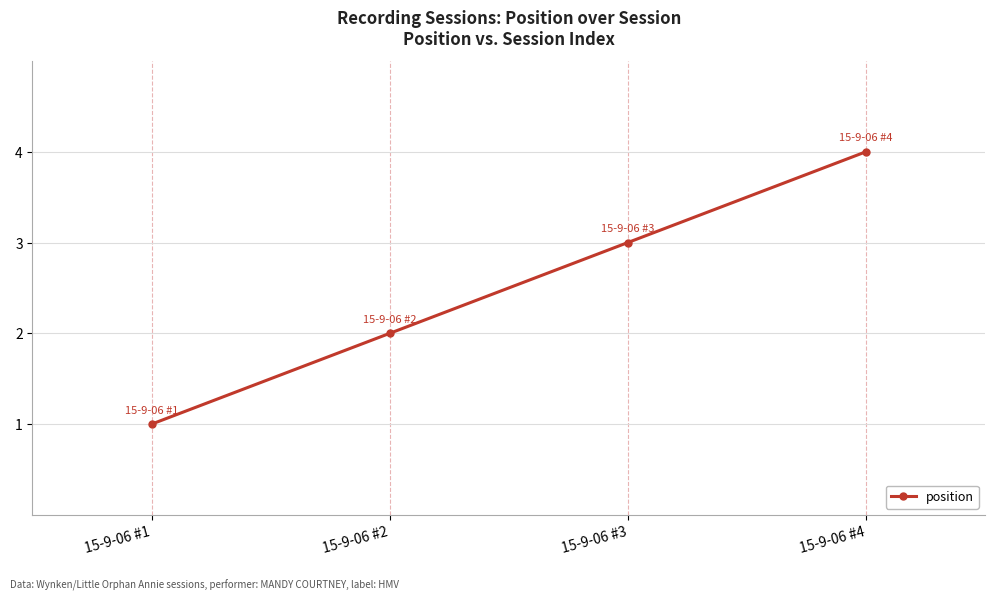

True or false: there are more than 2 points higher than both neighbors.

False